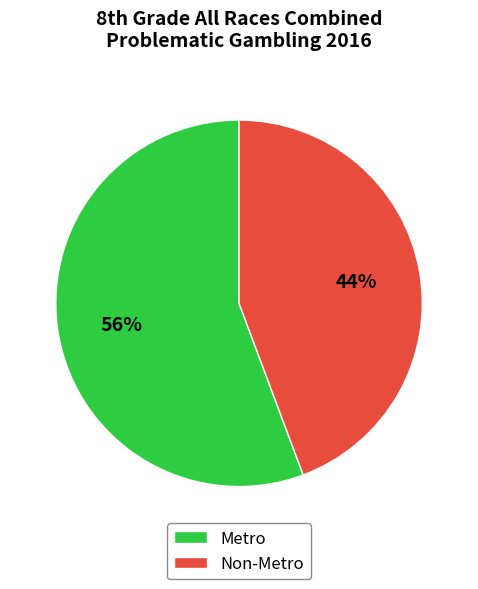

How many slices are in this pie chart?

2